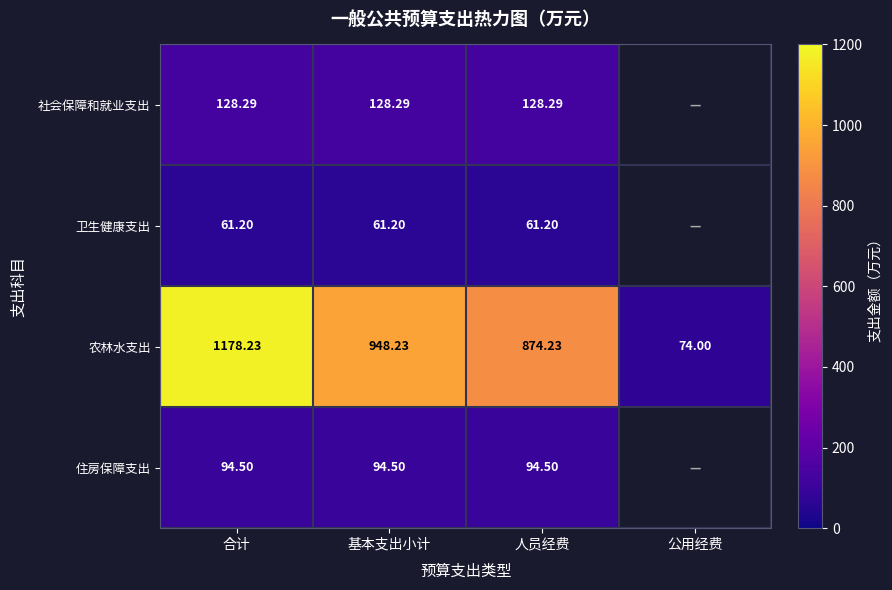

Rank the series at 合计 from highest to lowest value.

农林水支出, 社会保障和就业支出, 住房保障支出, 卫生健康支出